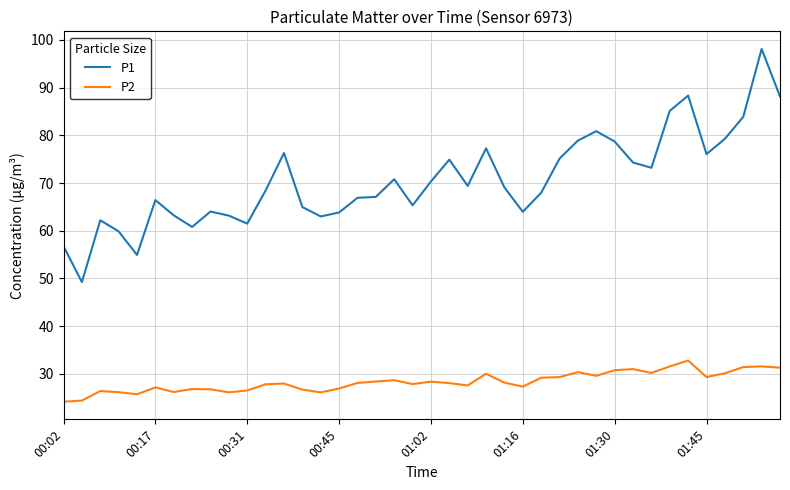

How many values in the P1 series exceed 69?

20